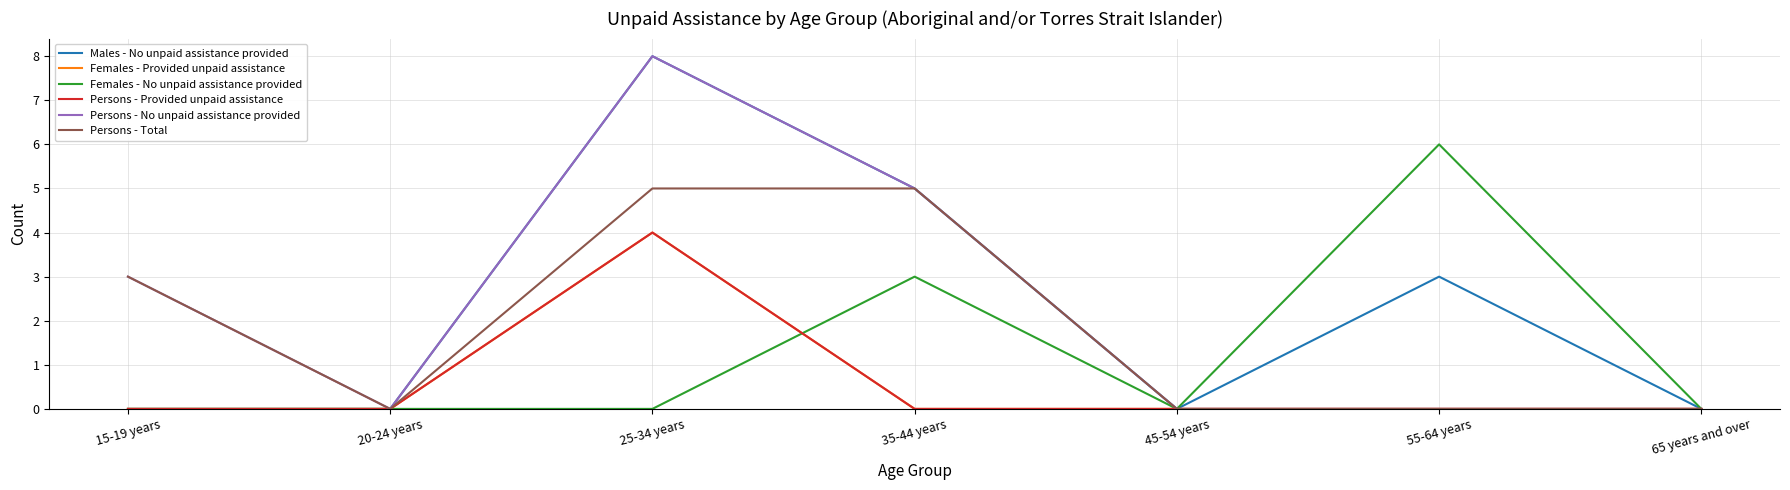

The value of Persons - No unpaid assistance provided at 35-44 years is 2. True or false?

False